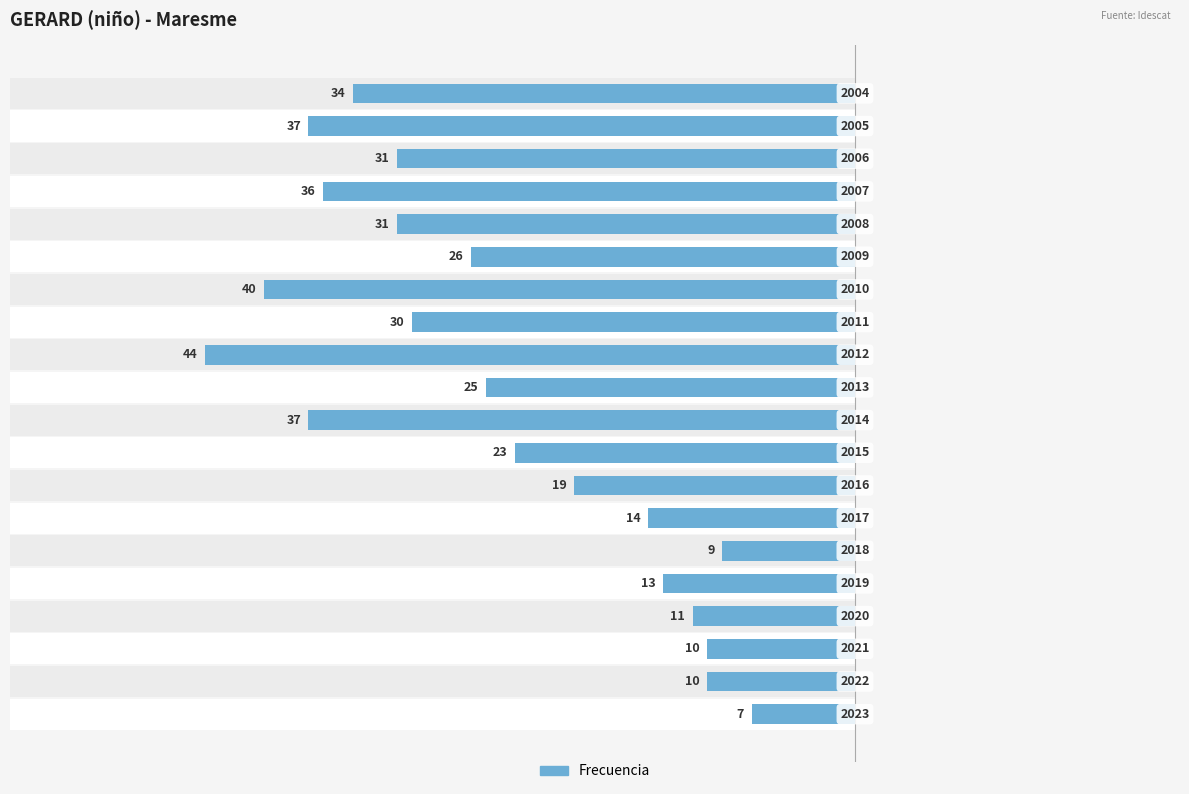

Count the number of data series in this chart.

1